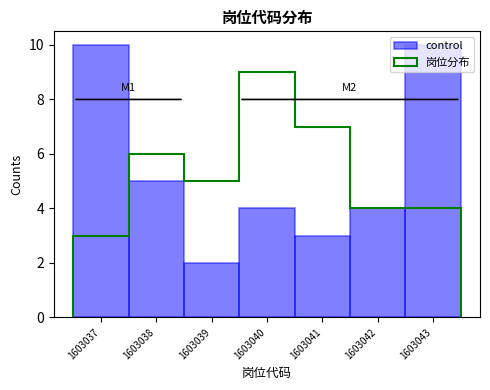

The chart shows a value of 4 at 1603040. True or false?

True